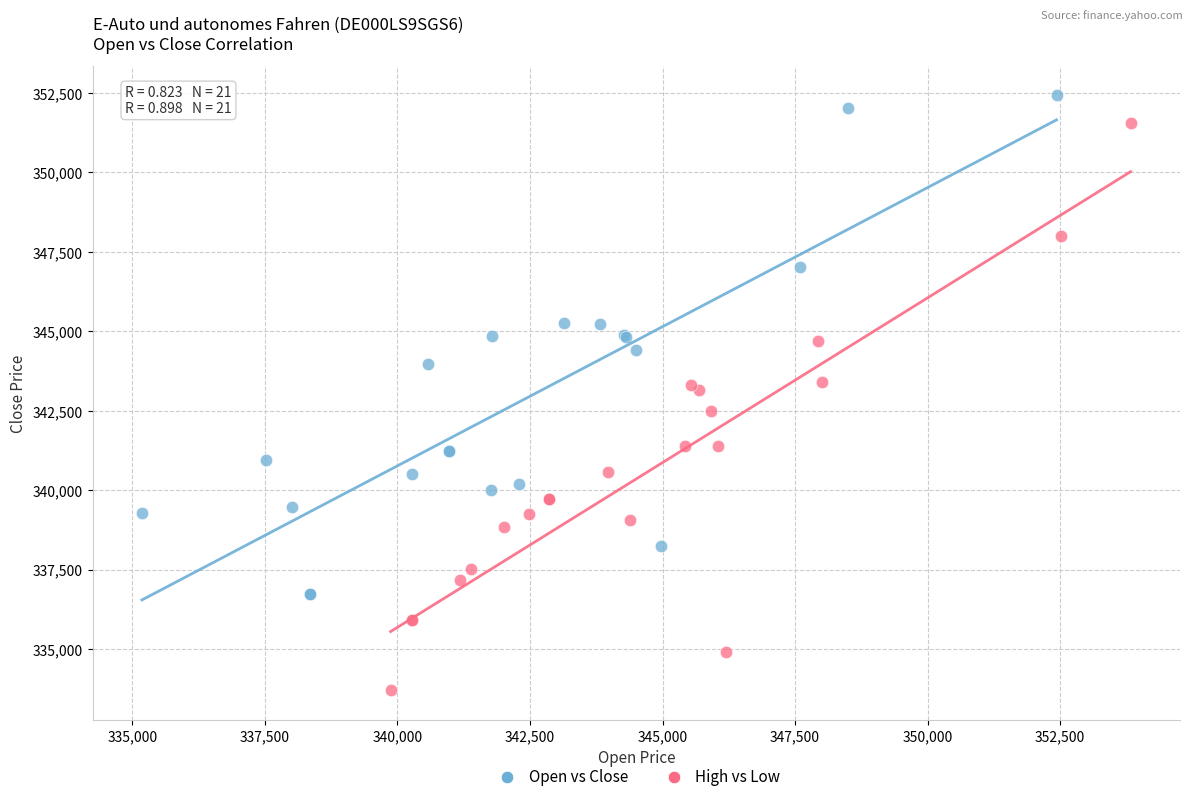

Which series reaches the minimum Y coordinate?

High vs Low